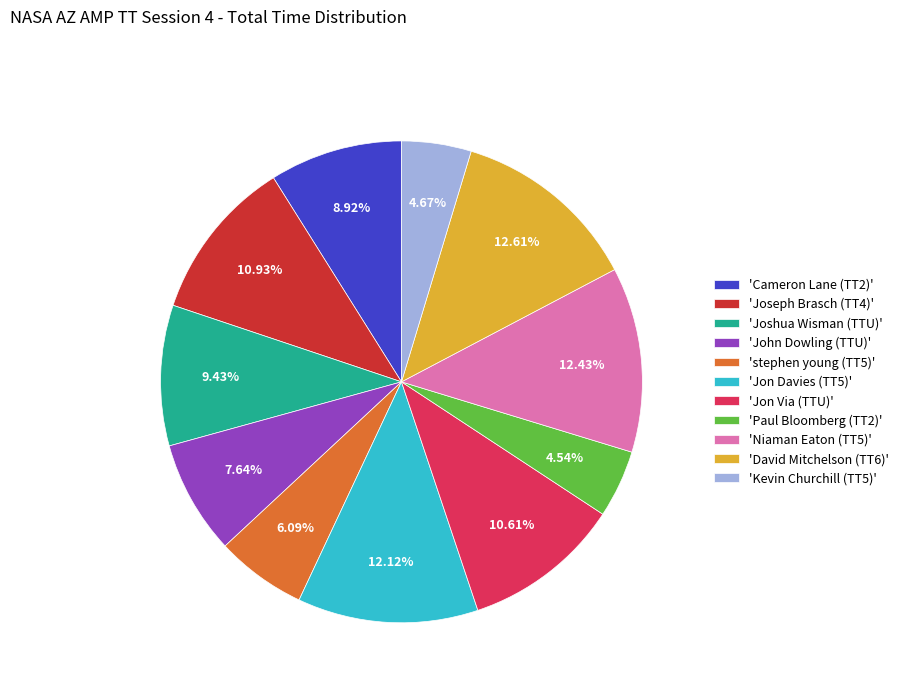

Between 'Jon Via (TTU)' and 'Jon Davies (TT5)', which is larger?

'Jon Davies (TT5)'